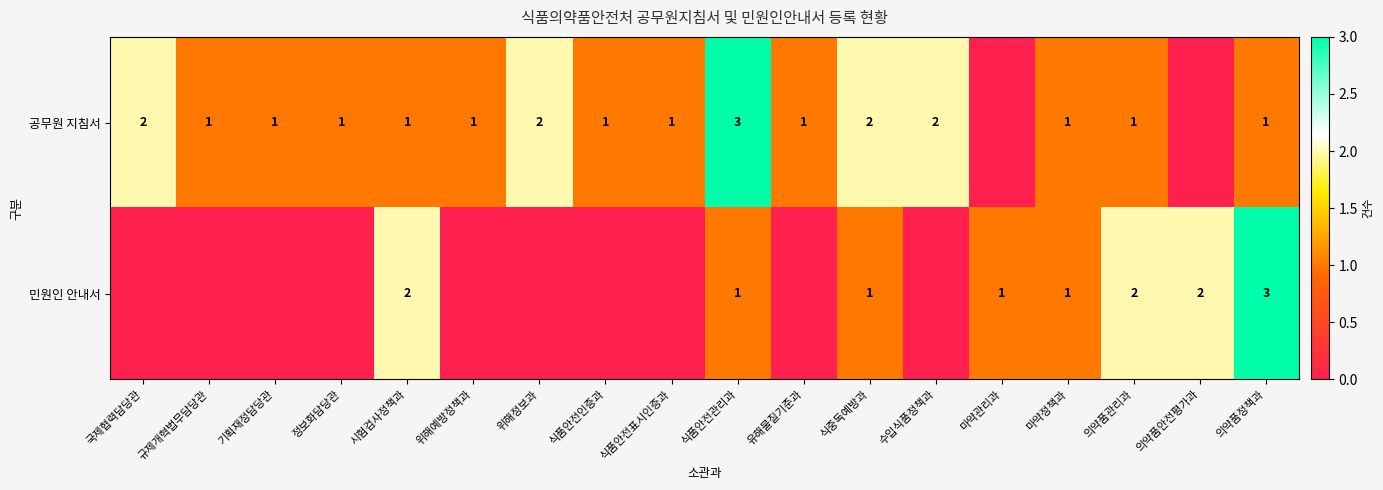

Is the value of 민원인 안내서 at 의약품안전평가과 greater than the value of 공무원 지침서 at 정보화담당관?

Yes